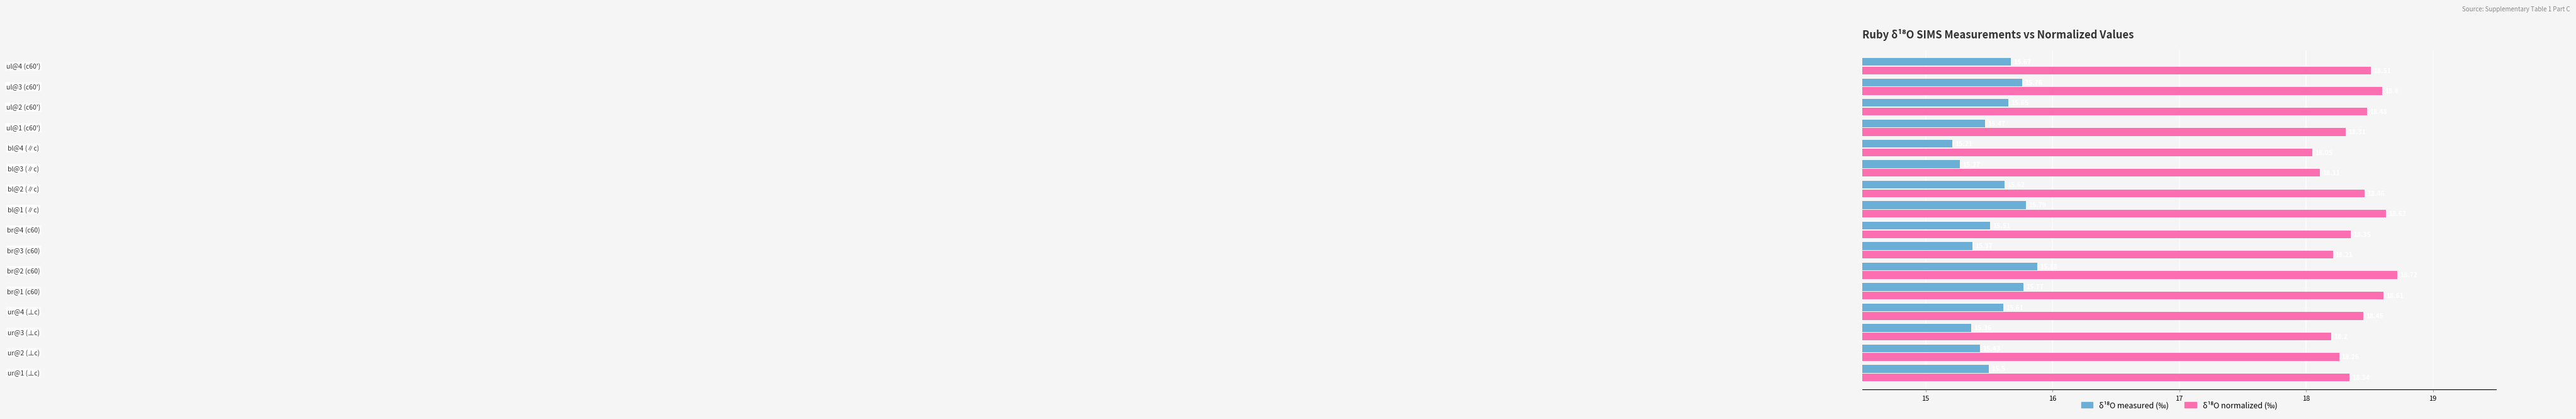

At how many categories does at least one series exceed 18?

16